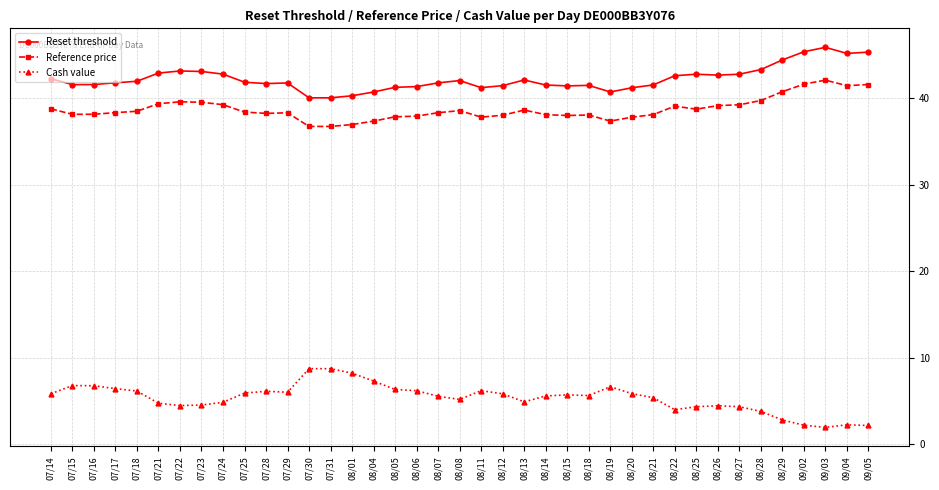

What are all the series names shown in the legend?

Reset threshold, Reference price, Cash value